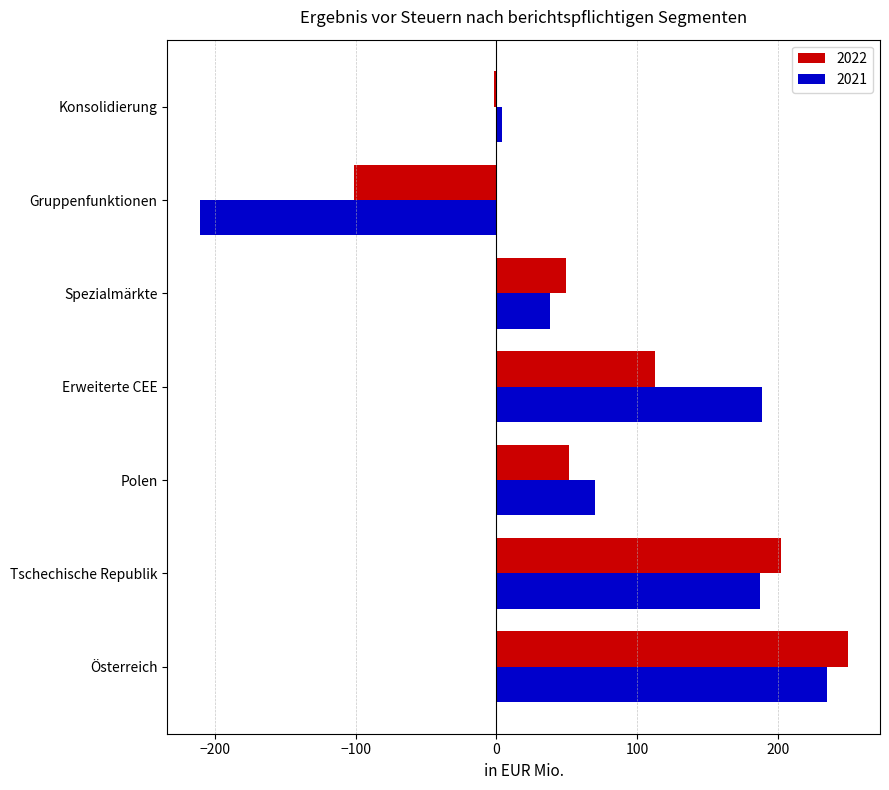

Which series has the widest spread of values?

2021